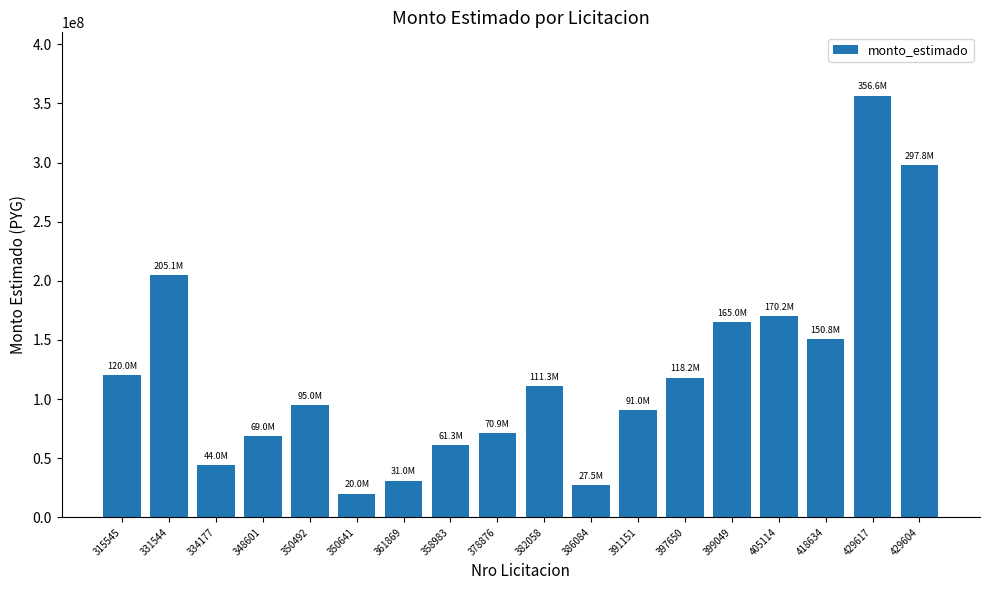

What is the change in value from 350641 to 358983?

+41337400.0